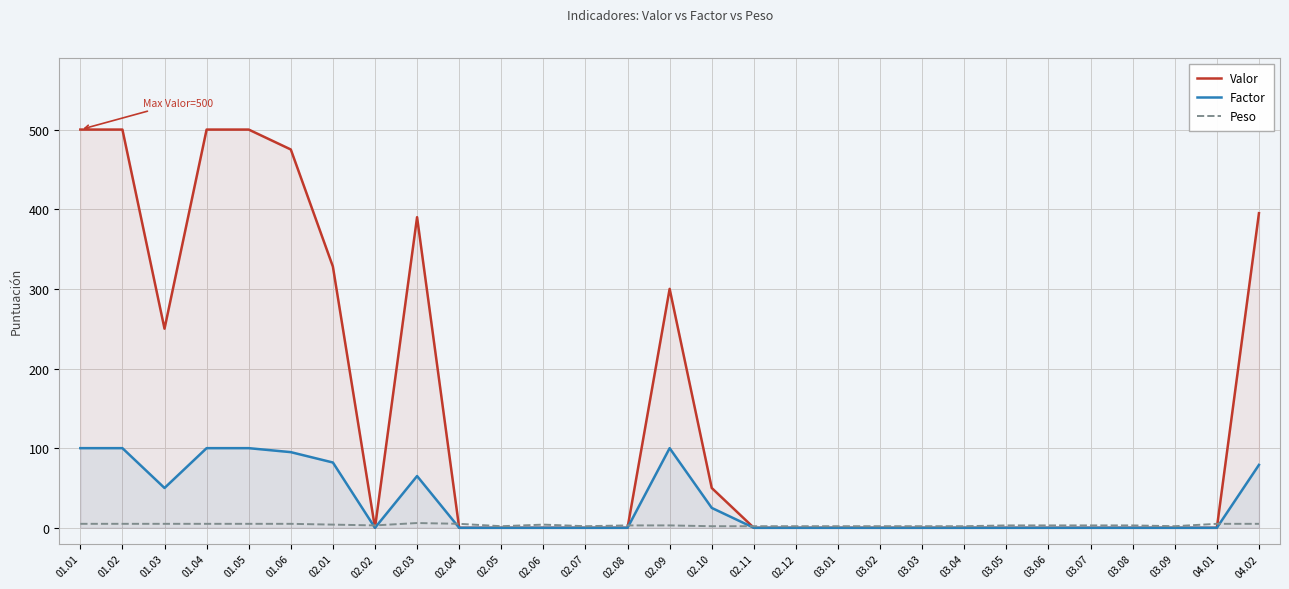

Where is the first local minimum for Peso?

02.02